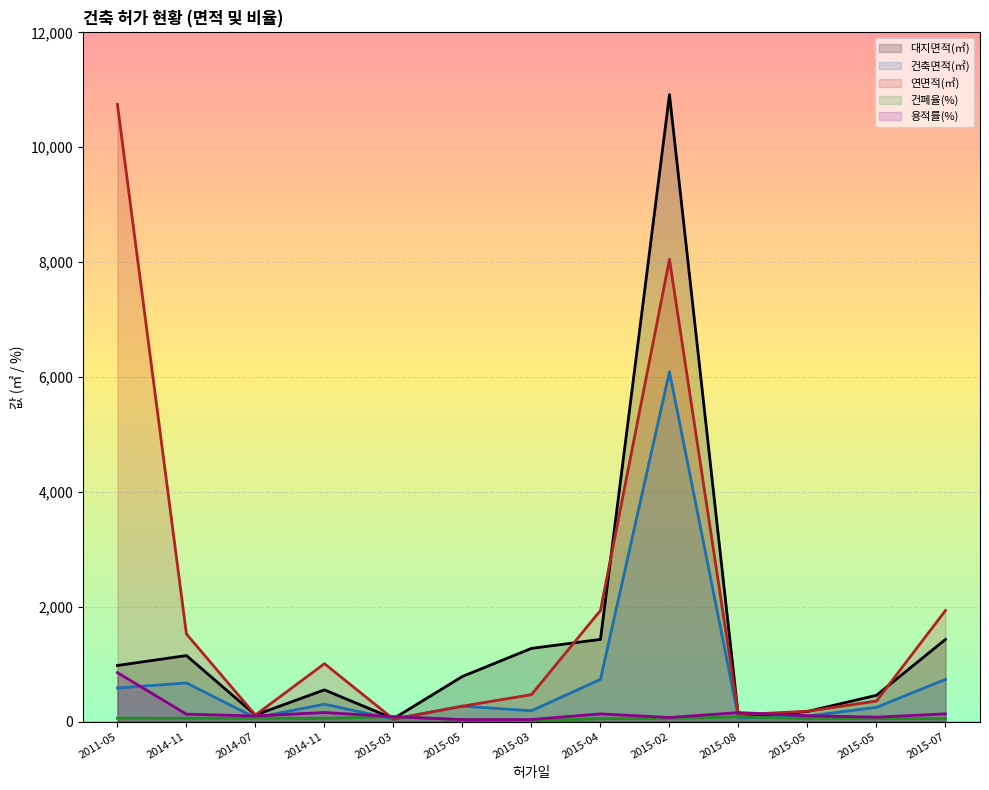

What is the sum of the 용적률(%) values at 2014-07 and 2015-05?

132.9